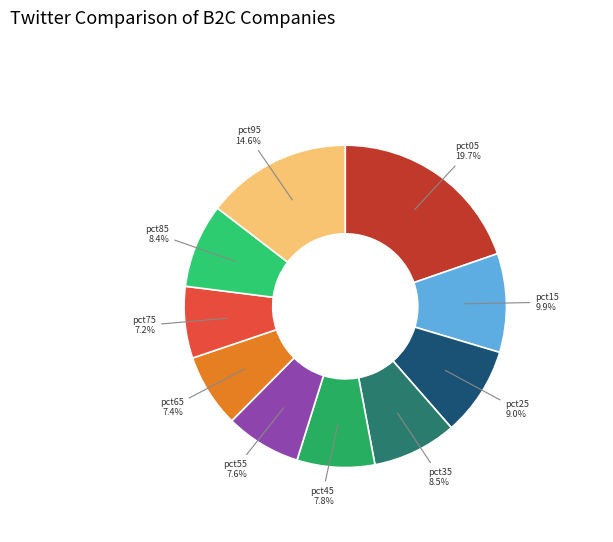

What is the smallest slice in the pie chart?

pct75